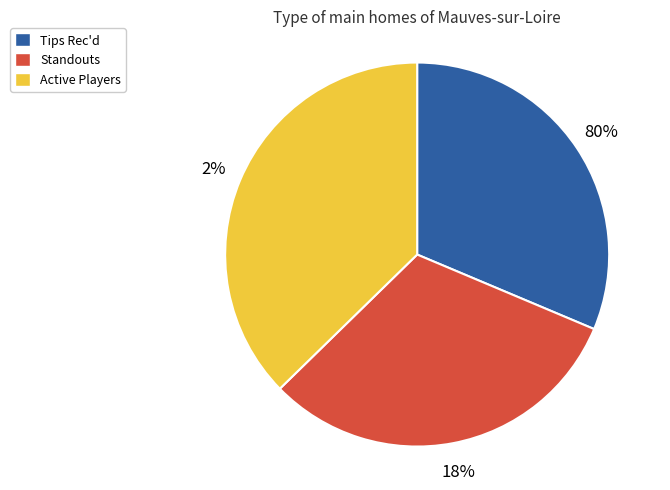

Does Active Players represent more than half of the total?

No